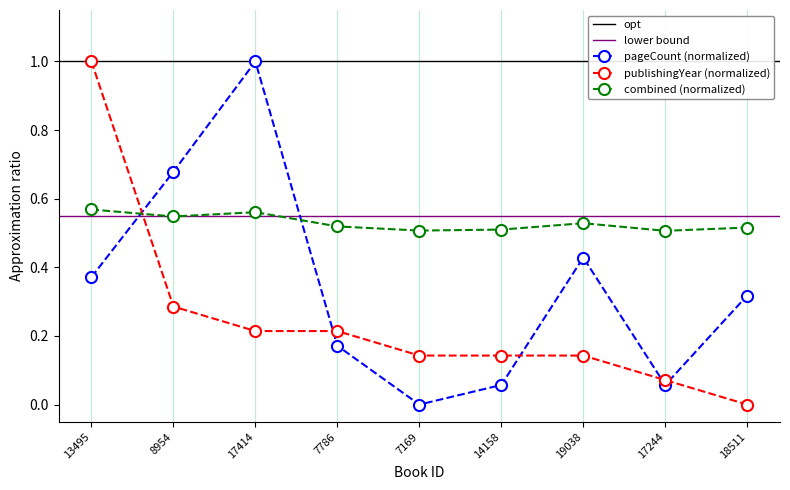

The publishingYear (normalized) series shows 0.0 at 17414. True or false?

False